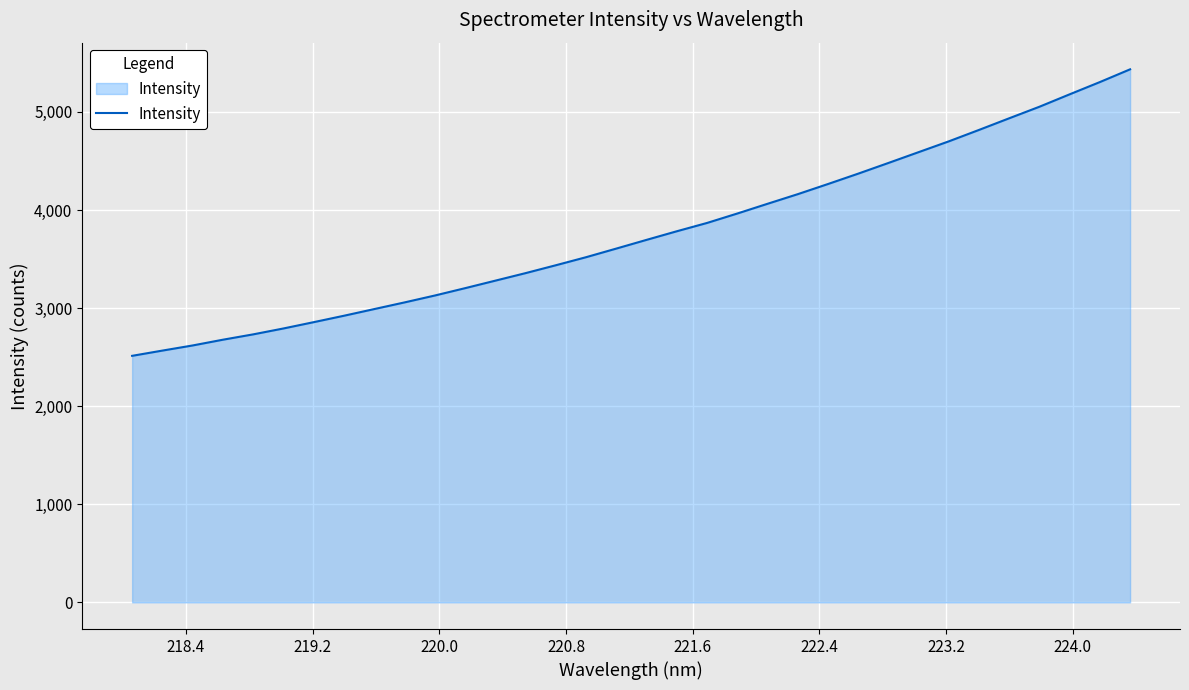

What is the minimum value shown in the chart?

2513.3